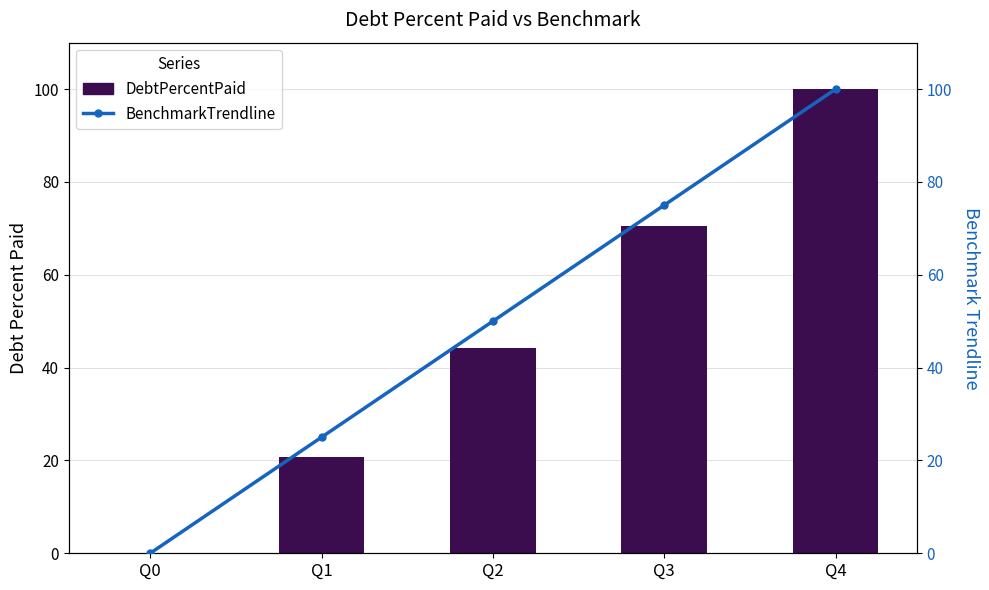

Reading left to right, extract all data points from this chart.

DebtPercentPaid: 0.0	20.8	44.3	70.5	100.0
BenchmarkTrendline: 0.0	25.0	50.0	75.0	100.0